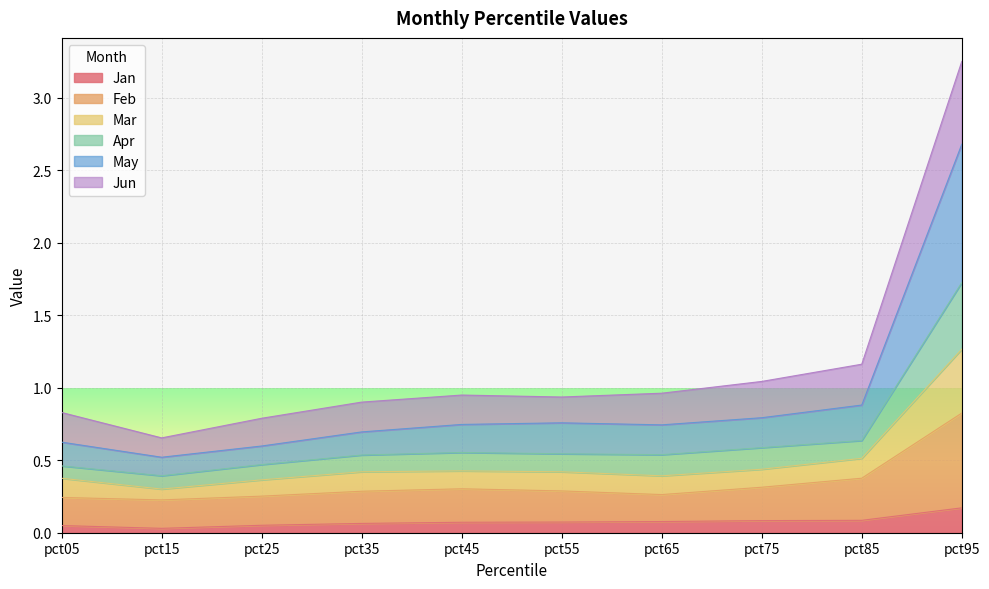

At which label is Jan closest to 0?

pct15